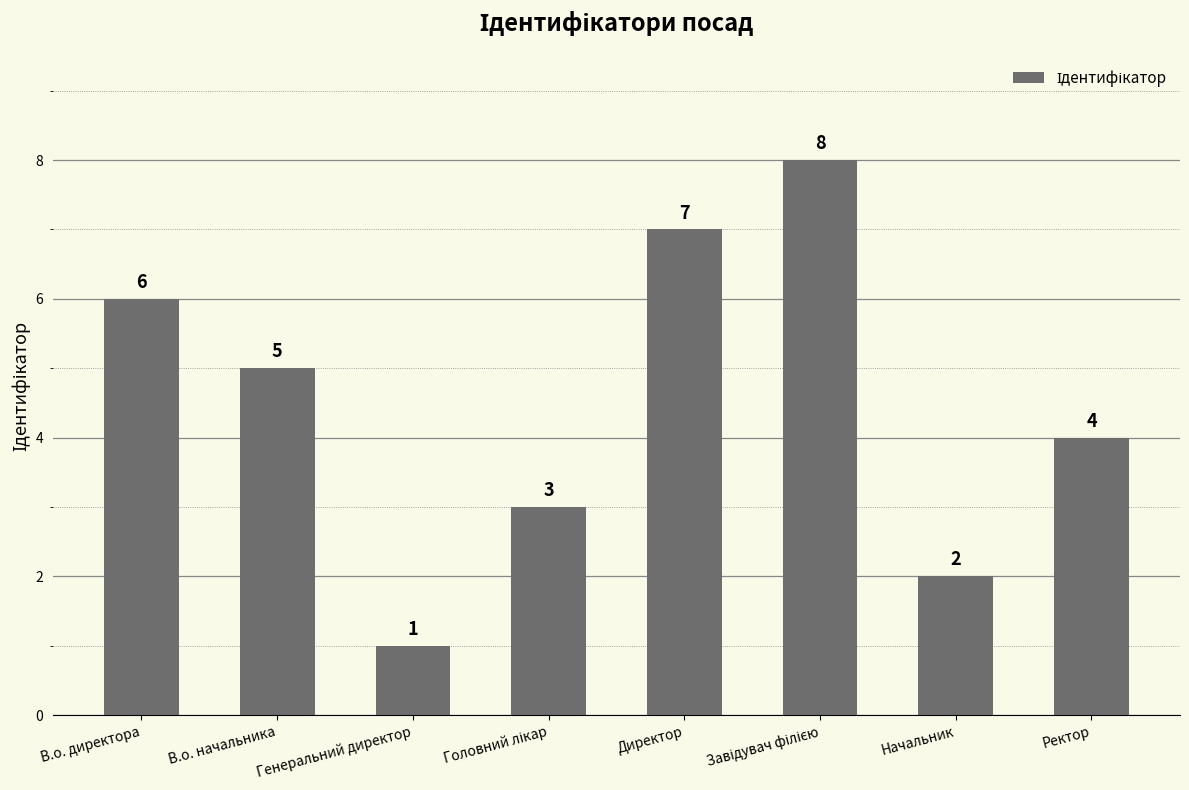

What is the greatest value displayed?

8